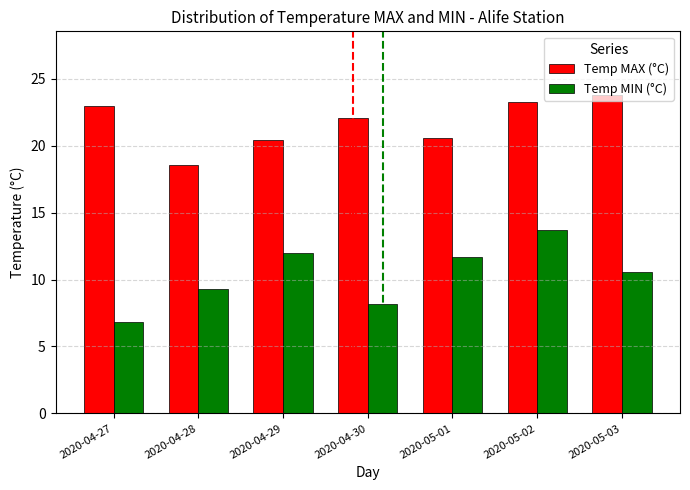

What is the sum of the Temp MAX (°C) values at 2020-05-03 and 2020-04-30?

45.9